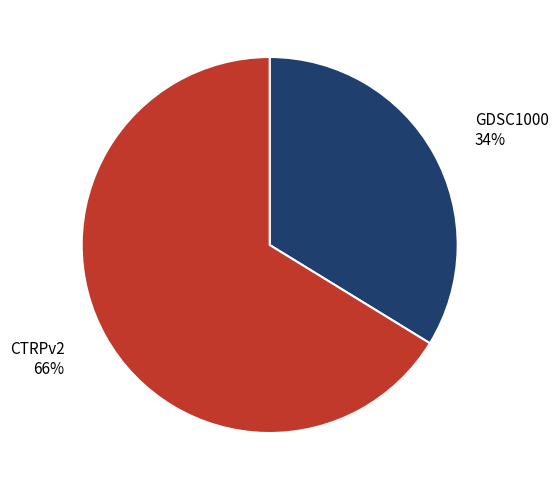

Rank the categories by value from highest to lowest.

CTRPv2, GDSC1000